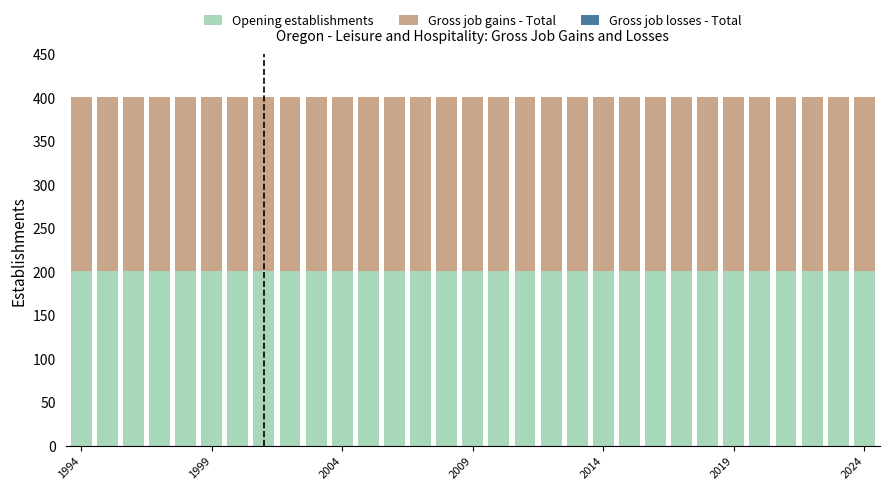

How many categories are shown in the chart?

31